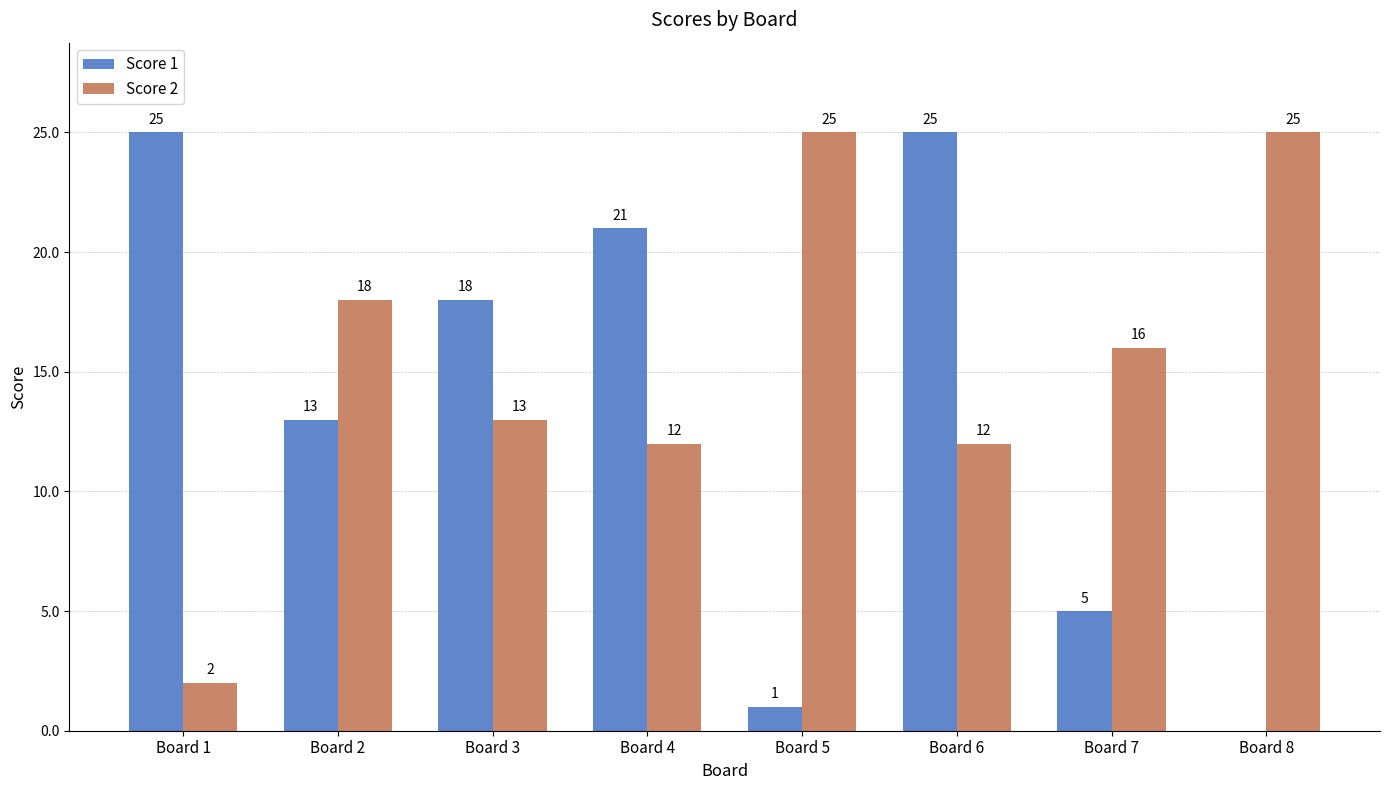

Reading left to right, extract all data points from this chart.

Score 1: 25	13	18	21	1	25	5	0
Score 2: 2	18	13	12	25	12	16	25